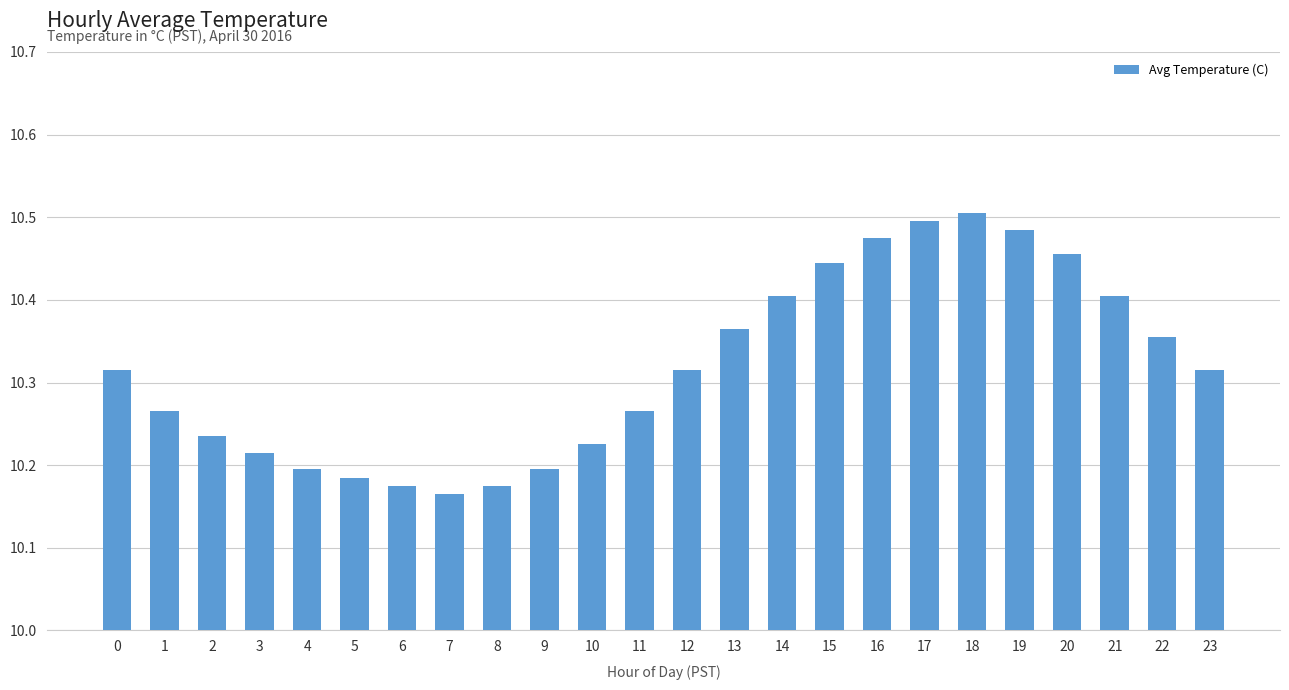

What is the difference between the maximum and minimum values?

0.3